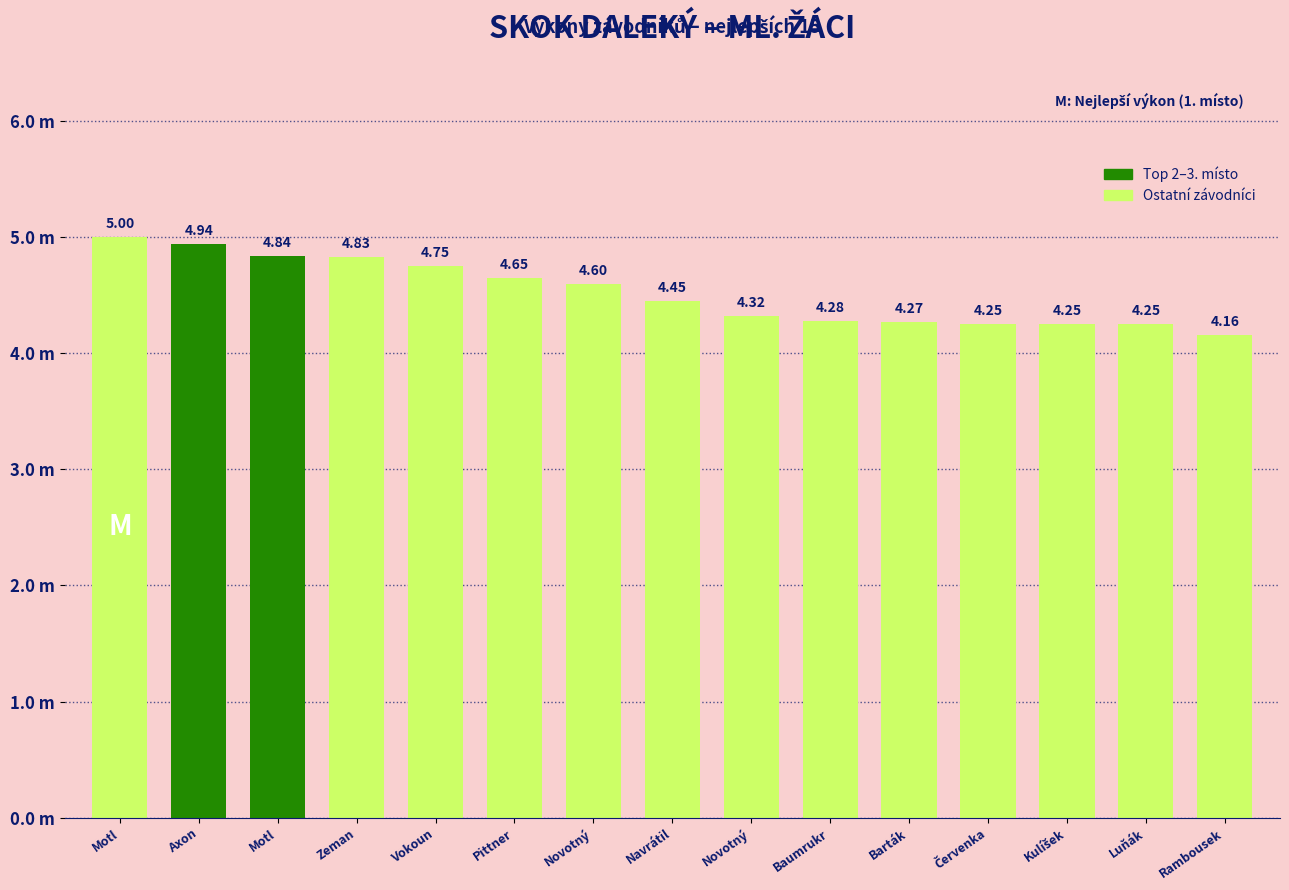

Reading right to left, what are all the values shown in this chart?

Rambousek=4.2	Luňák=4.2	Kulíšek=4.2	Červenka=4.2	Barták=4.3	Baumrukr=4.3	Novotný=4.3	Navrátil=4.5	Novotný=4.6	Pittner=4.7	Vokoun=4.8	Zeman=4.8	Motl=4.8	Axon=4.9	Motl=5.0